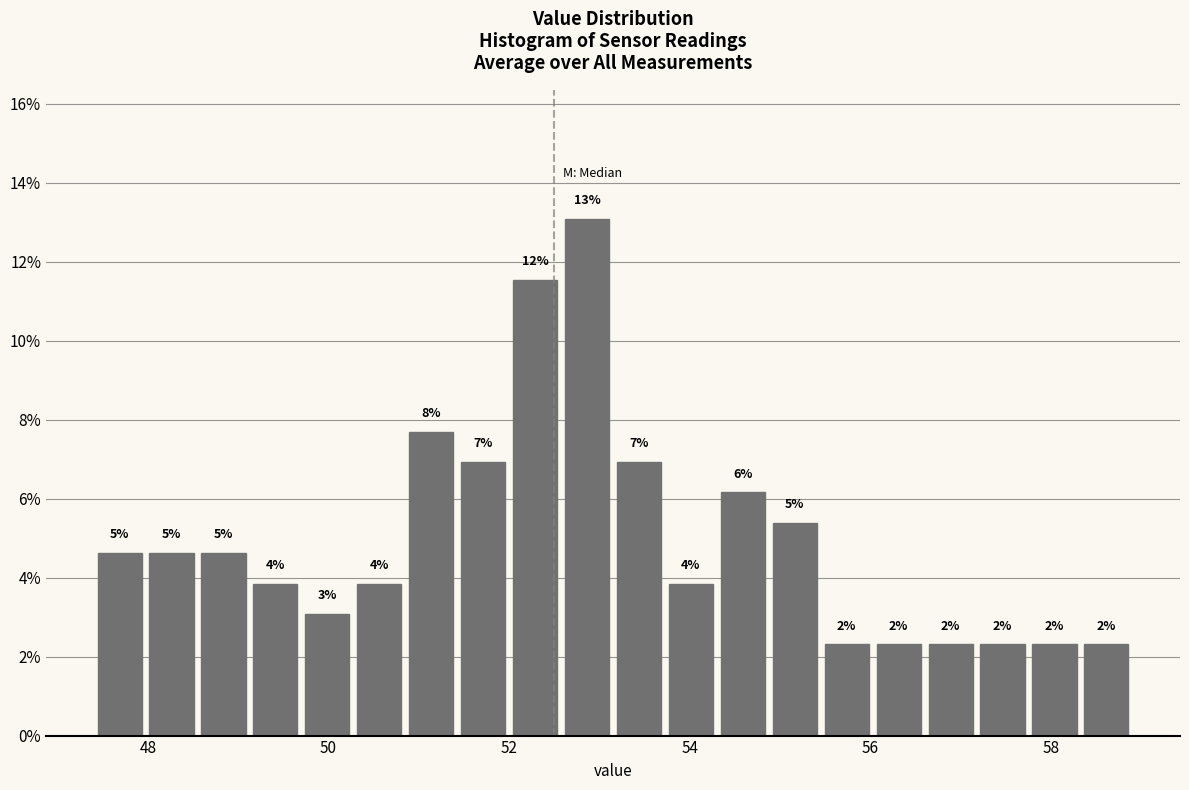

Around what value on the x-axis is the tallest bar? Give the approximate position of its centre, as read against the axis.

52.8